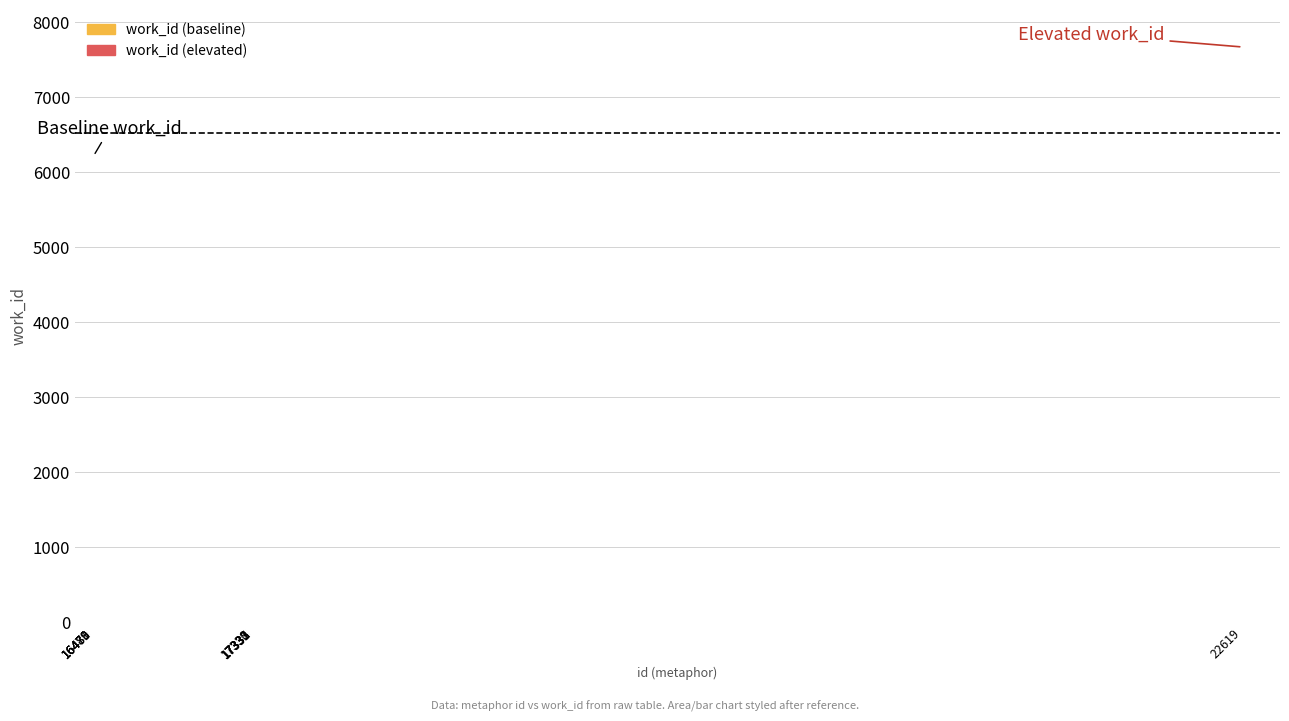

At which category is the sum across all series the highest?

22619